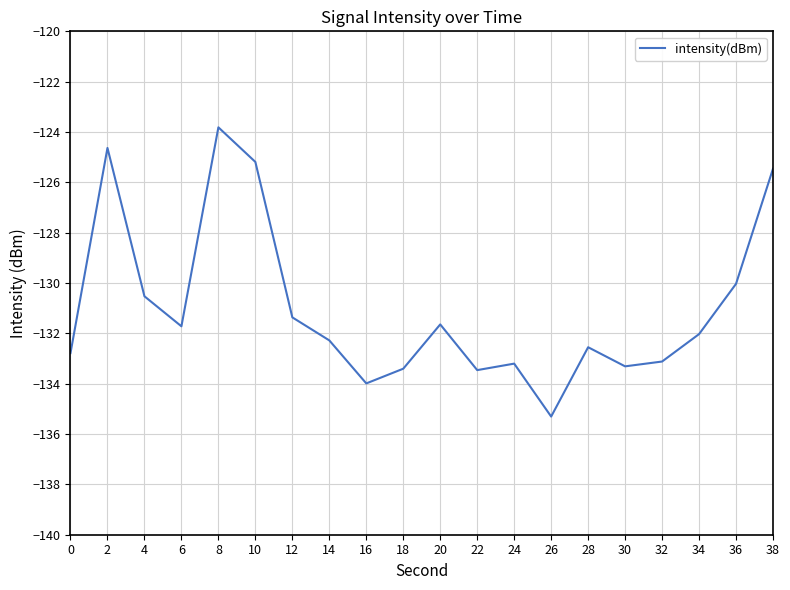

What is the change in value from 8 to 38?

-1.6